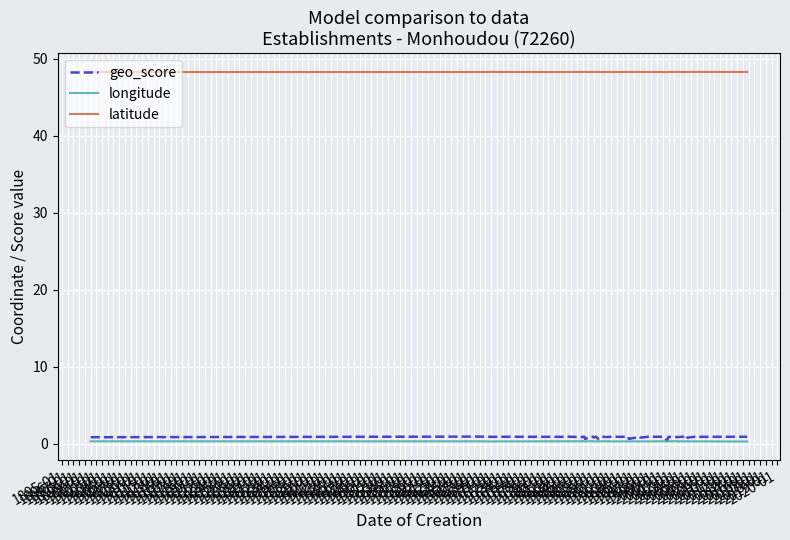

What is the total value across all series at 1929-01?

49.4